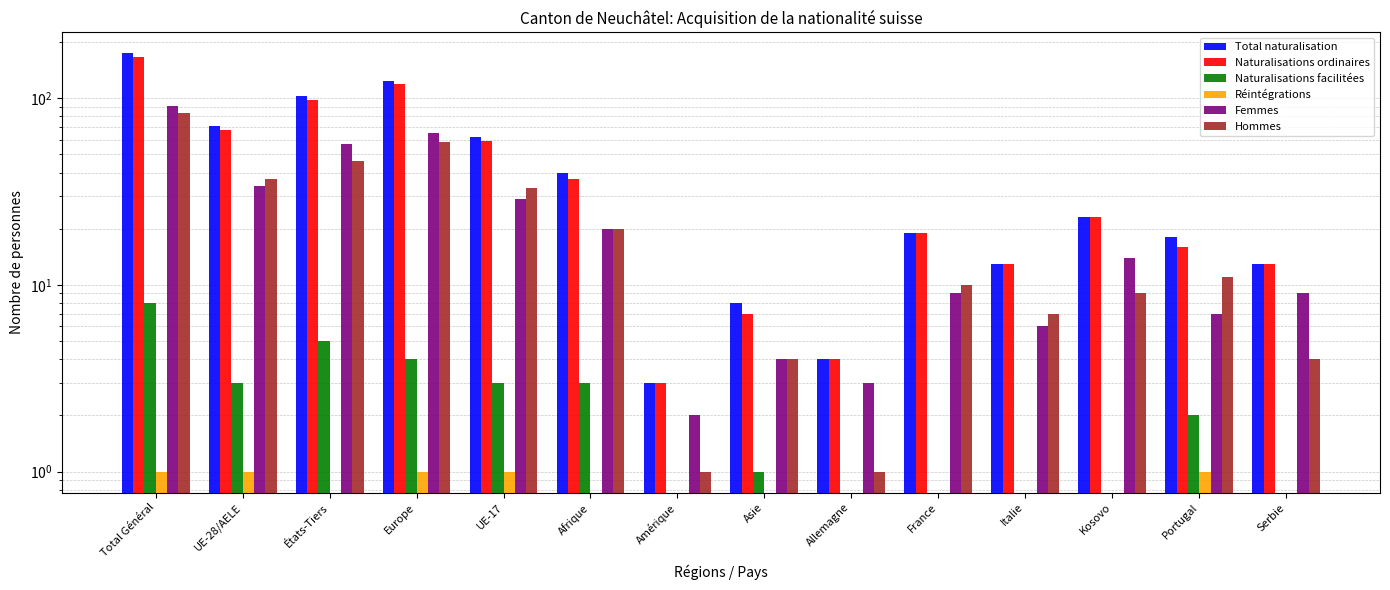

Rank the series at France from lowest to highest value.

Naturalisations facilitées, Réintégrations, Femmes, Hommes, Total naturalisation, Naturalisations ordinaires